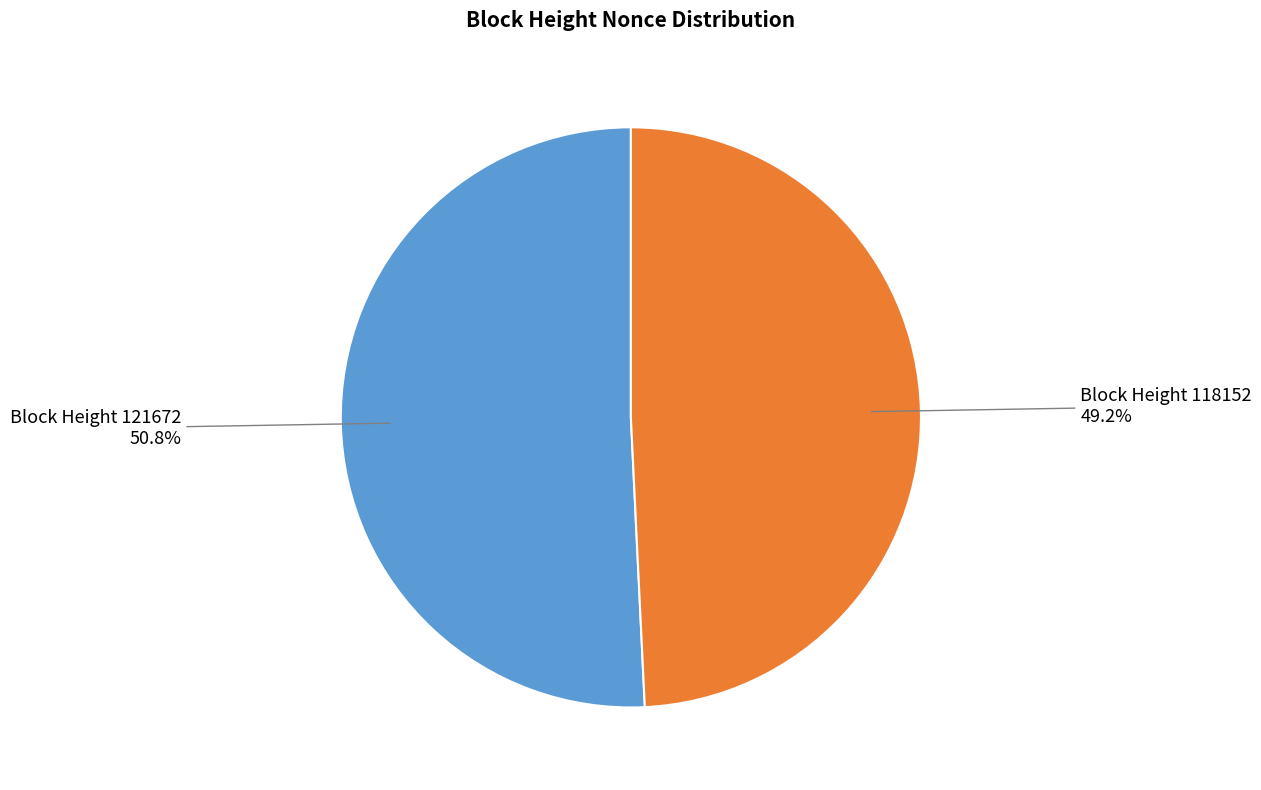

Is there any slice that represents more than half of the pie?

Yes